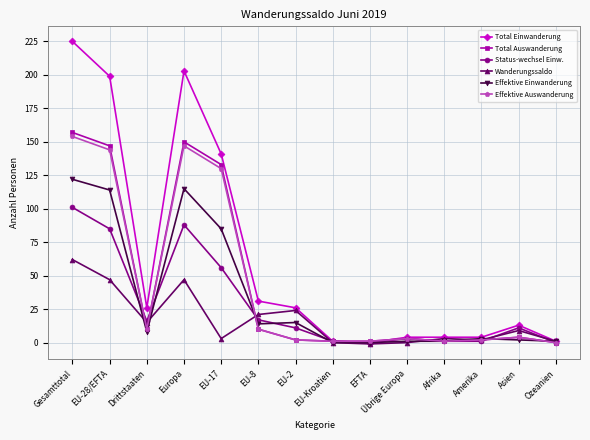

Reading right to left, list all the values displayed in this chart.

Total Einwanderung: 1	13	4	4	4	0	1	26	31	141	203	26	199	225
Total Auswanderung: 0	4	2	1	3	1	1	2	10	133	150	10	147	157
Status-wechsel Einw.: 0	11	1	1	3	0	1	11	17	56	88	16	85	101
Wanderungssaldo: 1	9	2	3	0	-1	0	24	21	3	47	15	47	62
Effektive Einwanderung: 1	2	3	1	1	0	0	15	14	85	115	8	114	122
Effektive Auswanderung: 0	4	2	1	3	1	1	2	10	130	147	10	144	154